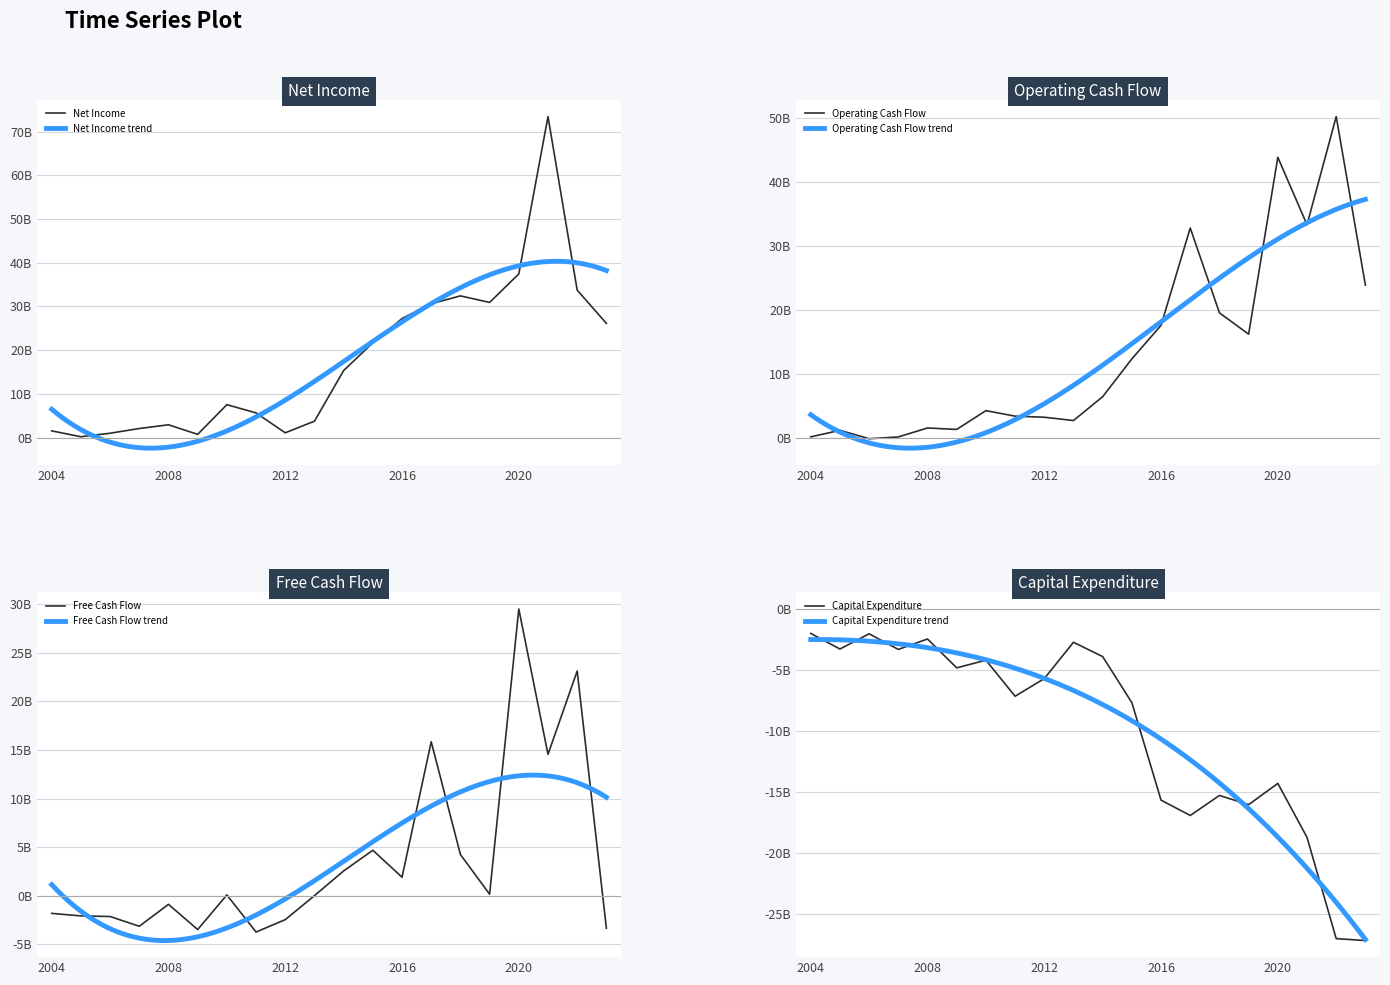

The Net Income series shows 3.4 at 2007. True or false?

False